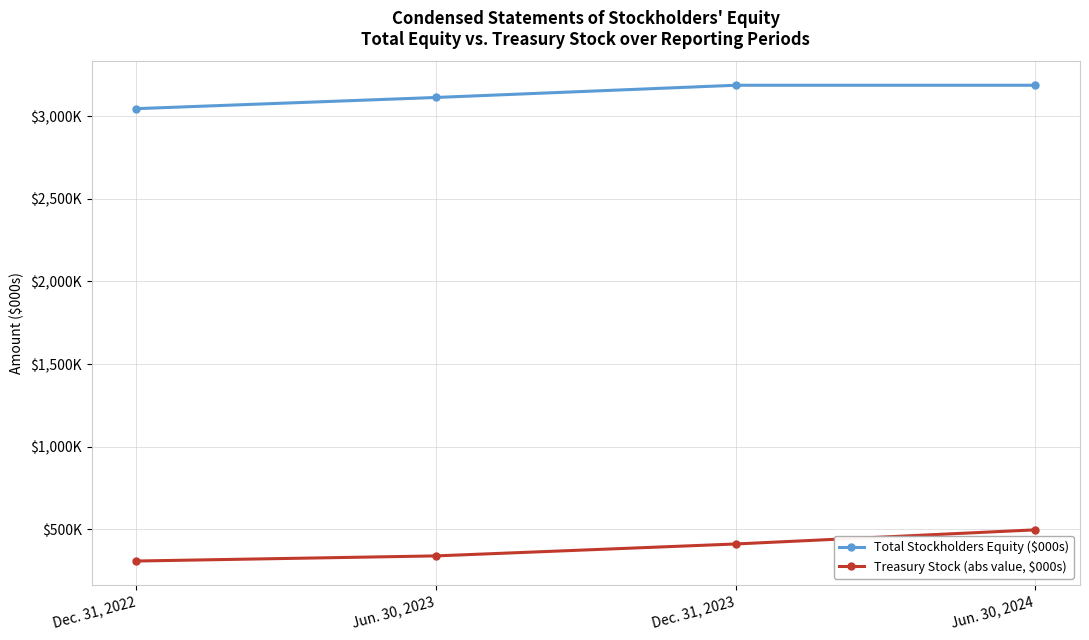

Rank the series by their average value, from highest to lowest.

Total Stockholders Equity ($000s), Treasury Stock (abs value, $000s)